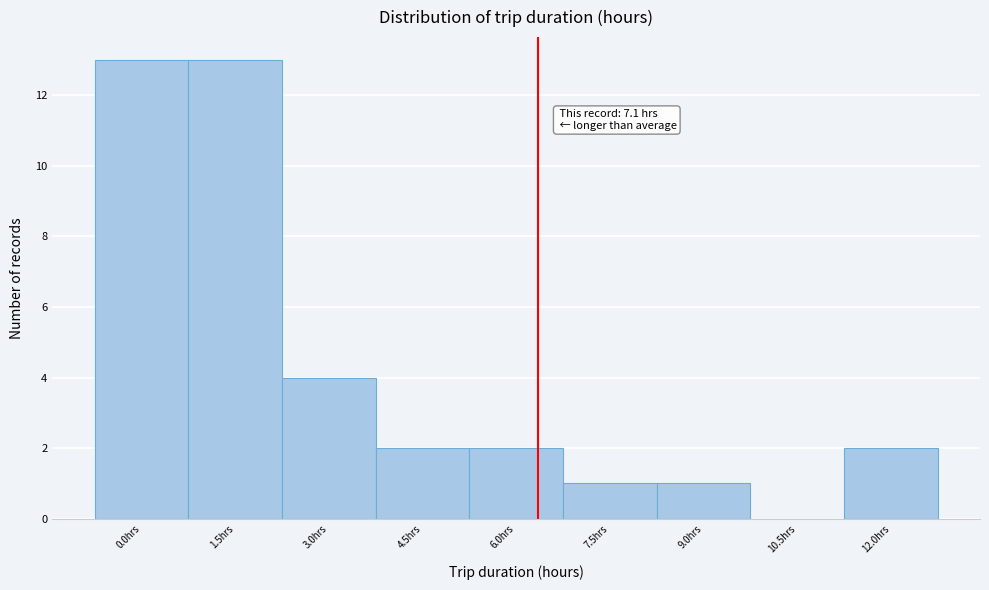

Reading right to left, extract all data points from this chart.

12.0hrs=2	10.5hrs=0	9.0hrs=1	7.5hrs=1	6.0hrs=2	4.5hrs=2	3.0hrs=4	1.5hrs=13	0.0hrs=13